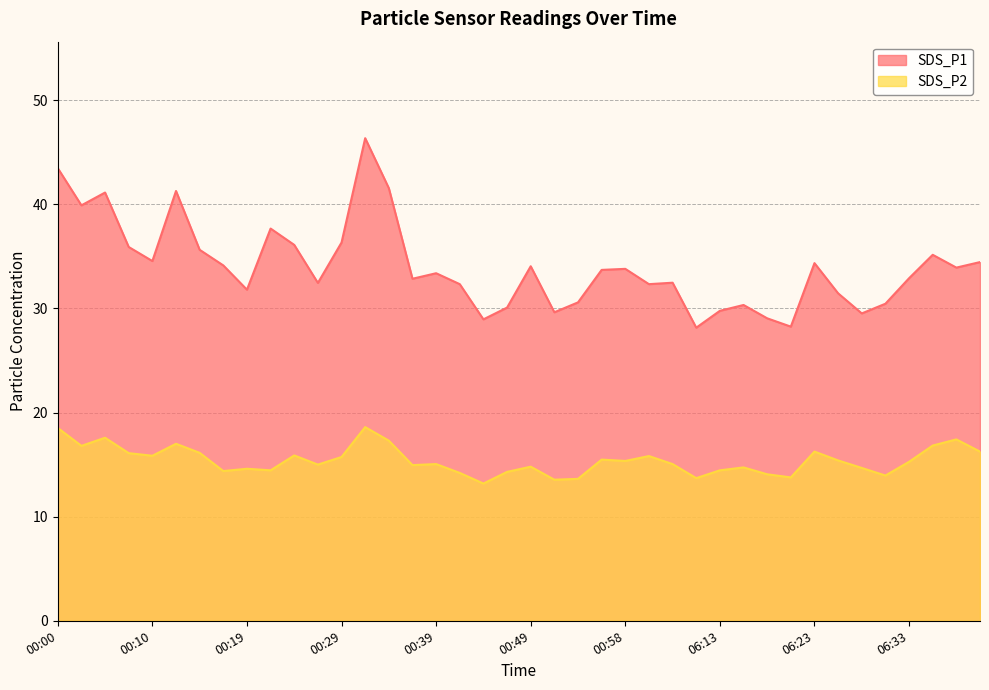

Where is SDS_P2 nearest to the value 15?

00:27